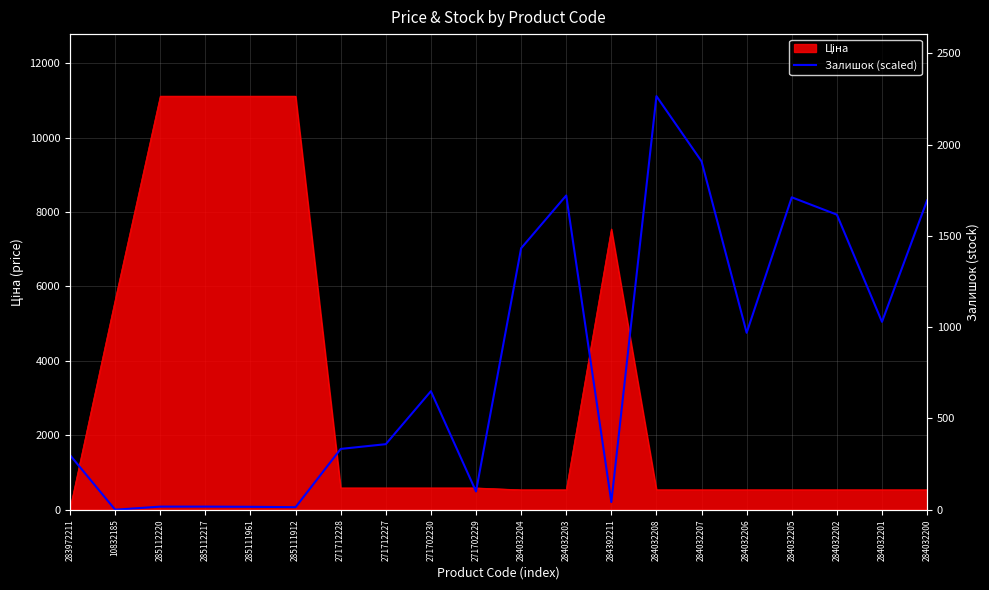

What is the average value?

3972.2